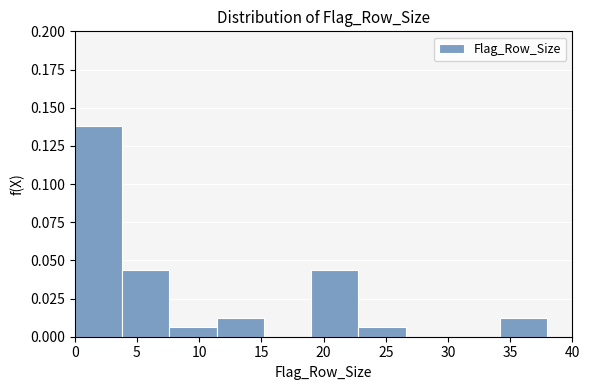

Which range on the x-axis has the tallest bar?

0.0 to 3.8